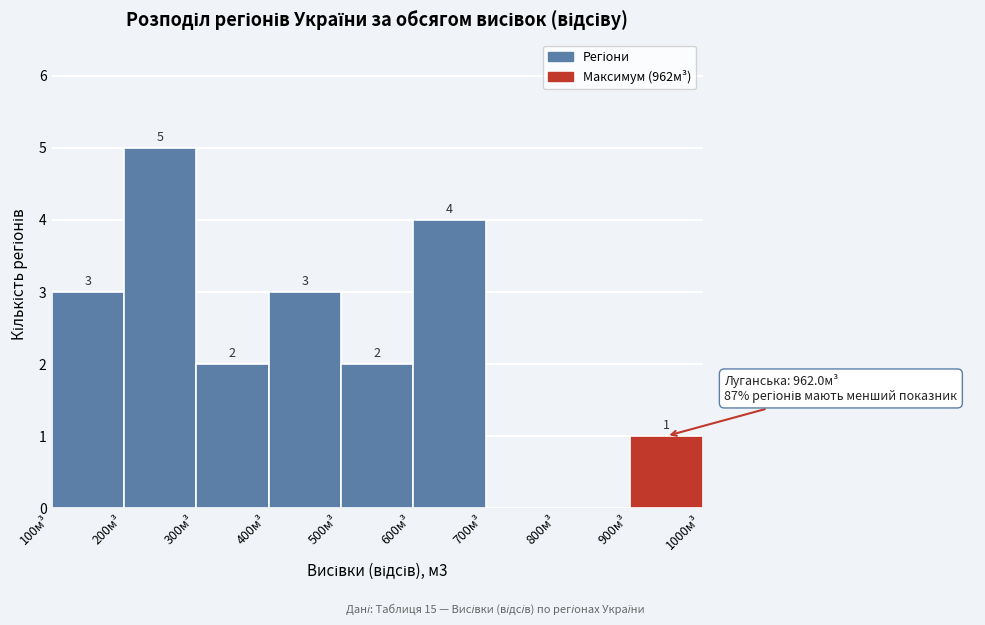

Over which range of the x-axis is the bar tallest?

200 to 300